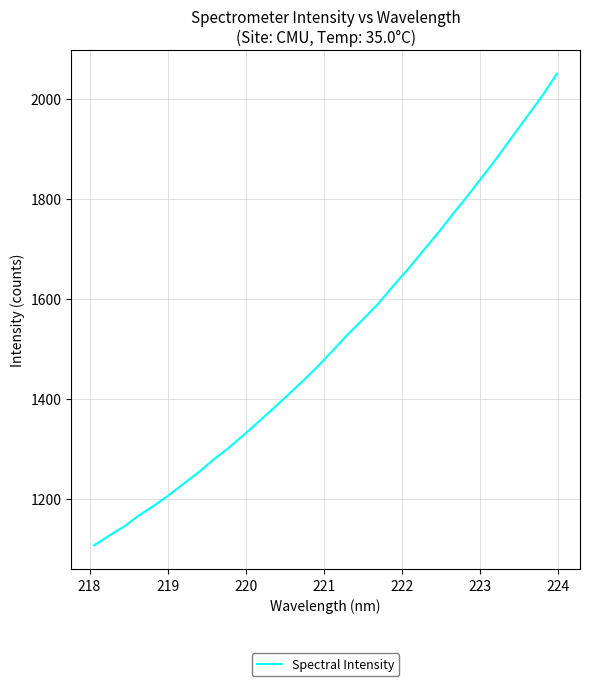

What is the sum of all values?

48490.9